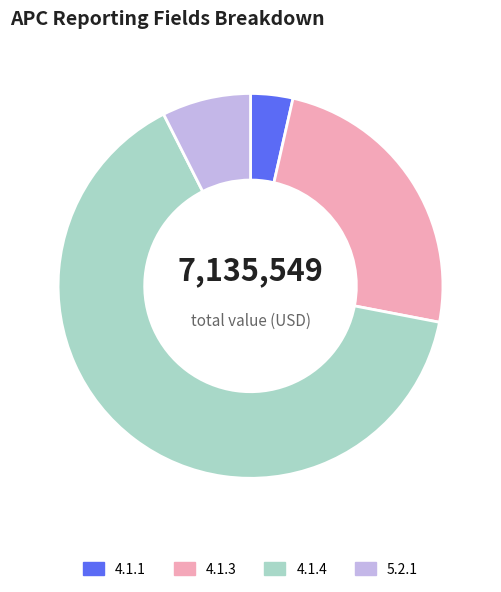

Count the number of slices in the pie.

4